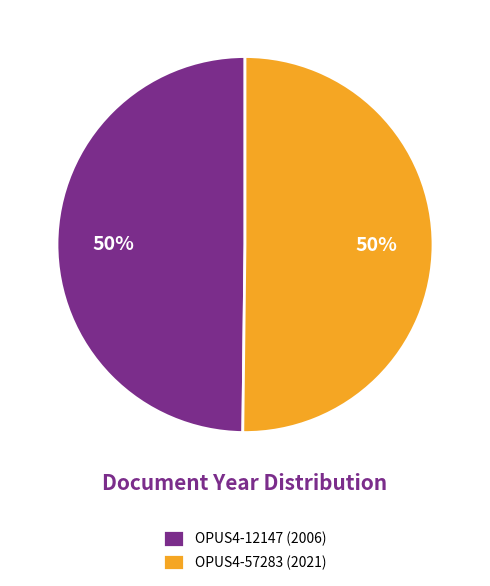

To the nearest percent, what percentage of the pie is OPUS4-57283 (2021)?

50%